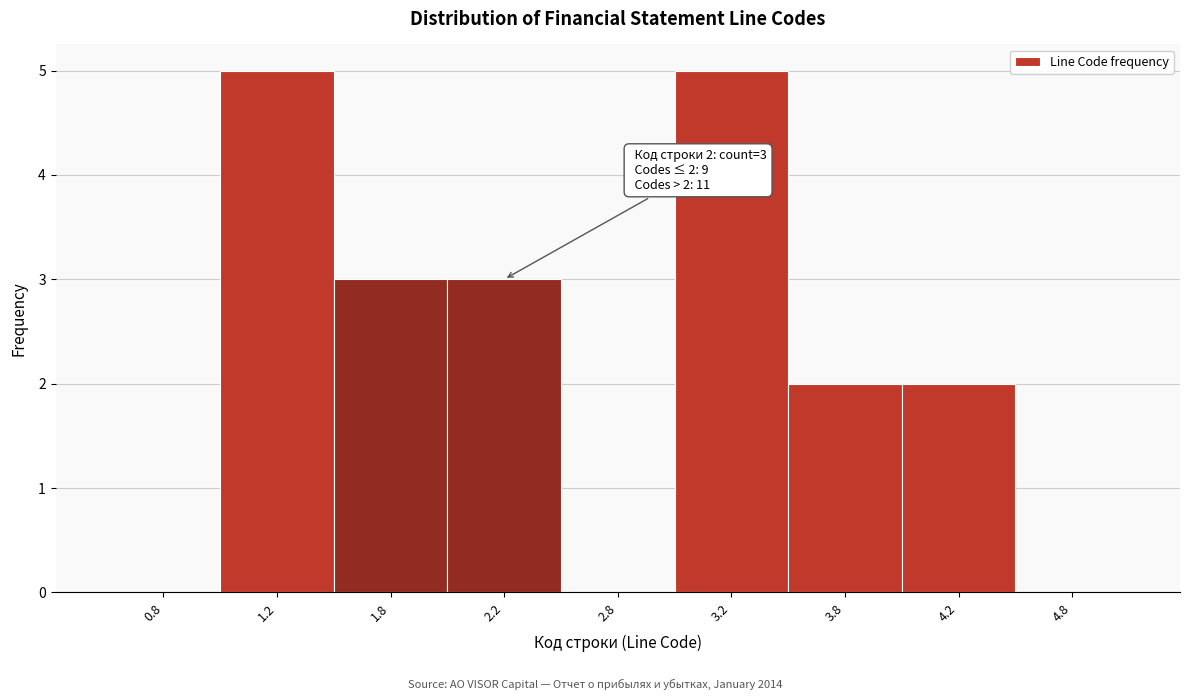

Reading left to right, list all the values displayed in this chart.

0.8=0	1.2=5	1.8=3	2.2=3	2.8=0	3.2=5	3.8=2	4.2=2	4.8=0